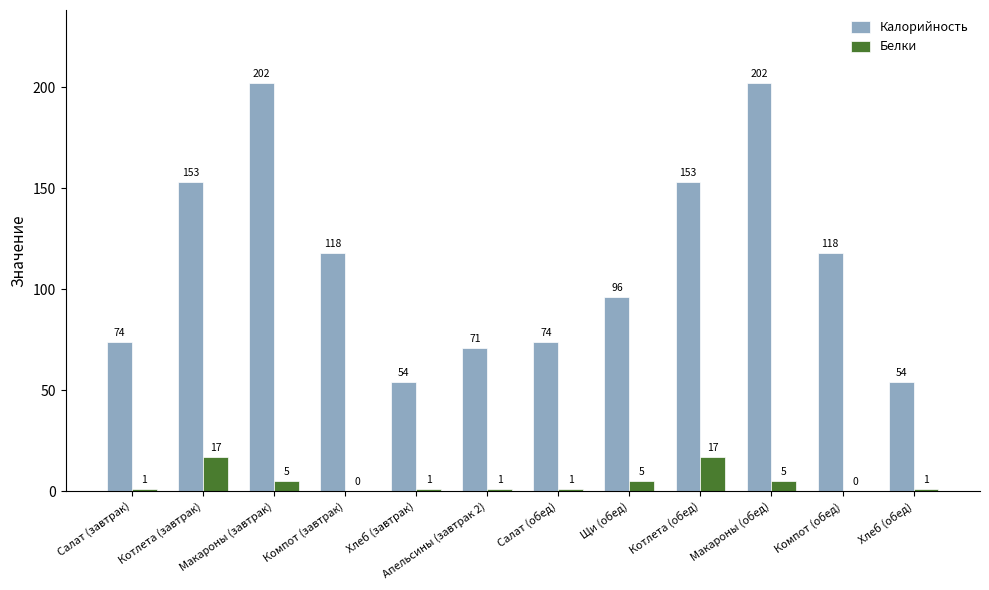

The Белки series shows 17 at Котлета (обед). True or false?

True